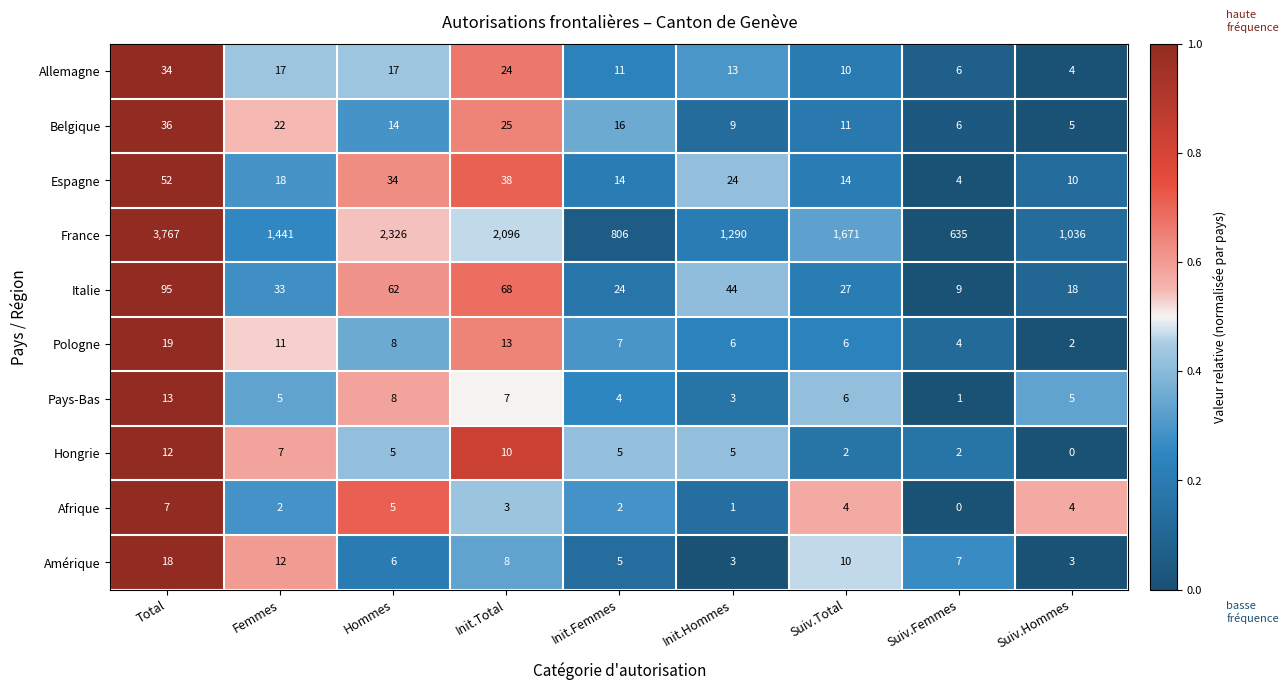

Which series has the widest spread of values?

France